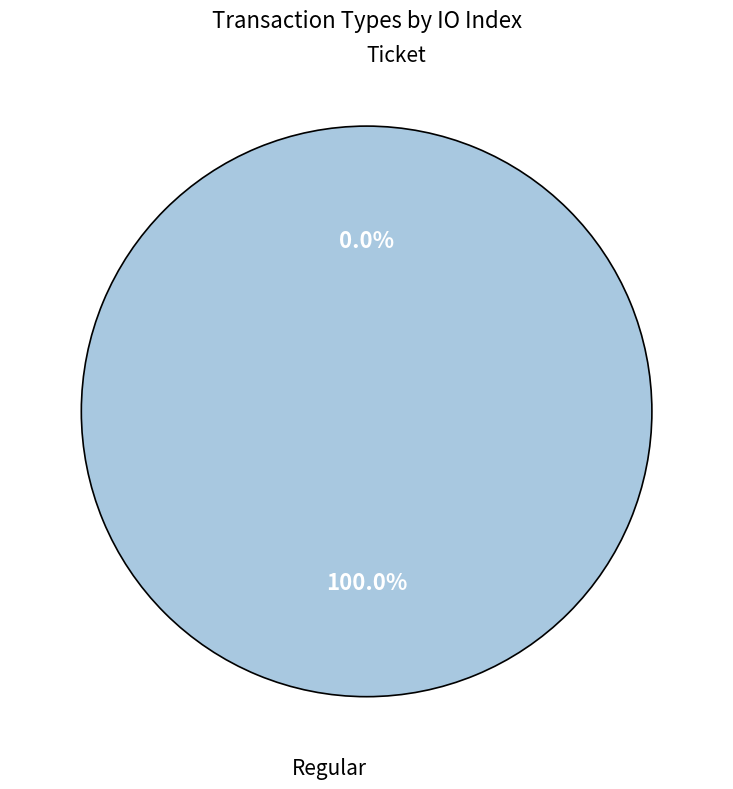

Does Regular account for over 50% of the chart?

Yes